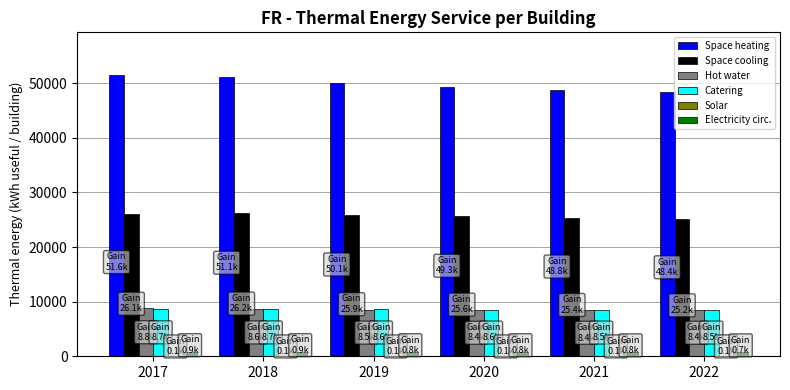

What is the spread (max minus min) of values at 2017?

51487.7